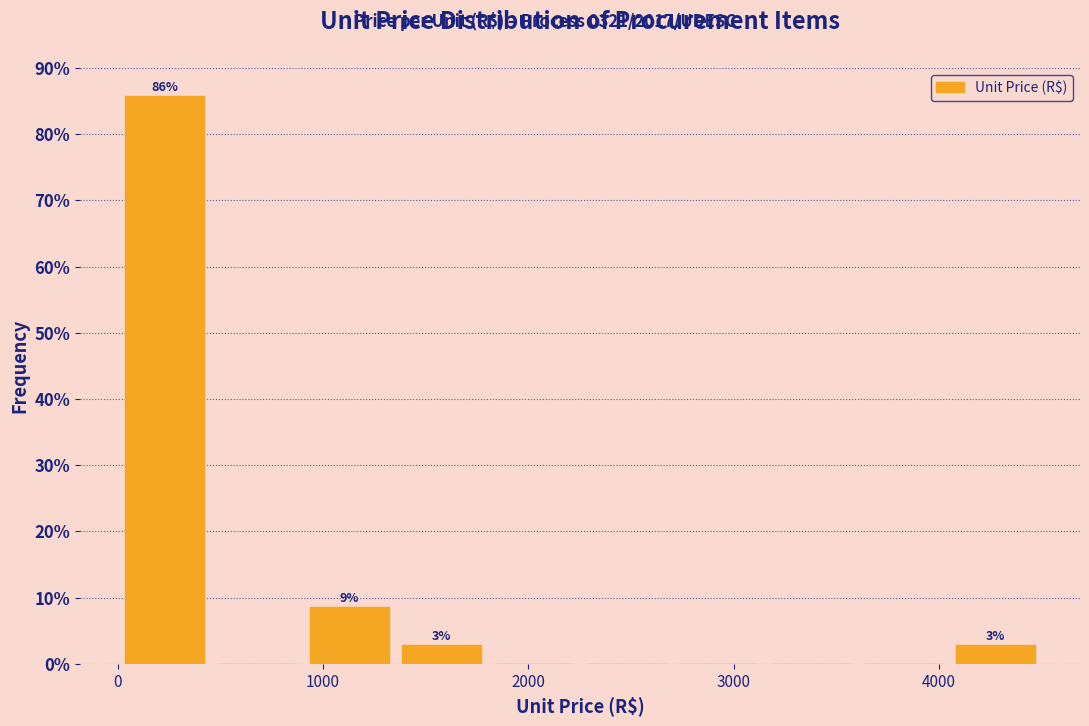

Over which range of the x-axis is the bar tallest?

0 to 500